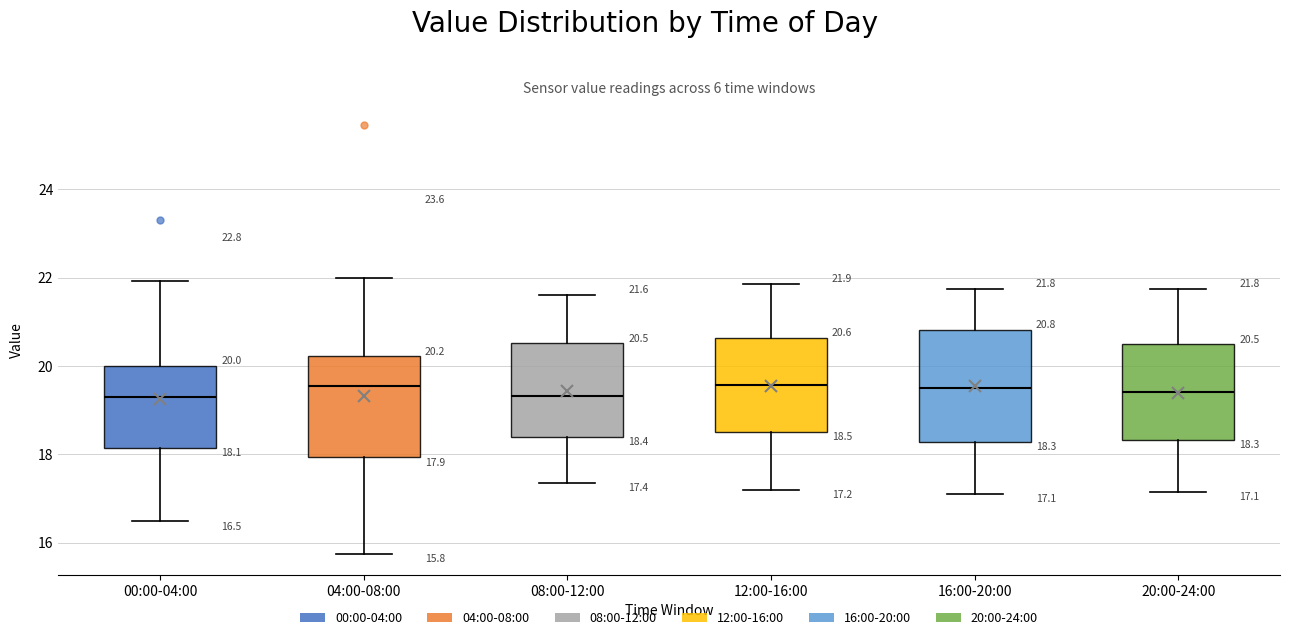

Which box is the tallest, from its lower edge to its upper edge?

16:00-20:00